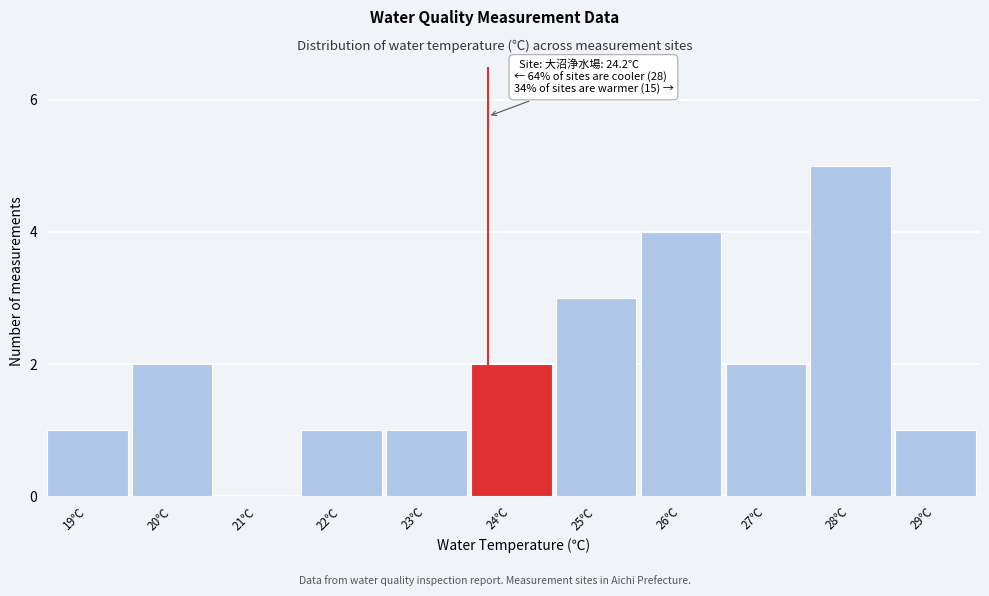

Reading left to right, transcribe all the data shown in this chart.

19℃=1	20℃=2	21℃=0	22℃=1	23℃=1	24℃=2	25℃=3	26℃=4	27℃=2	28℃=5	29℃=1